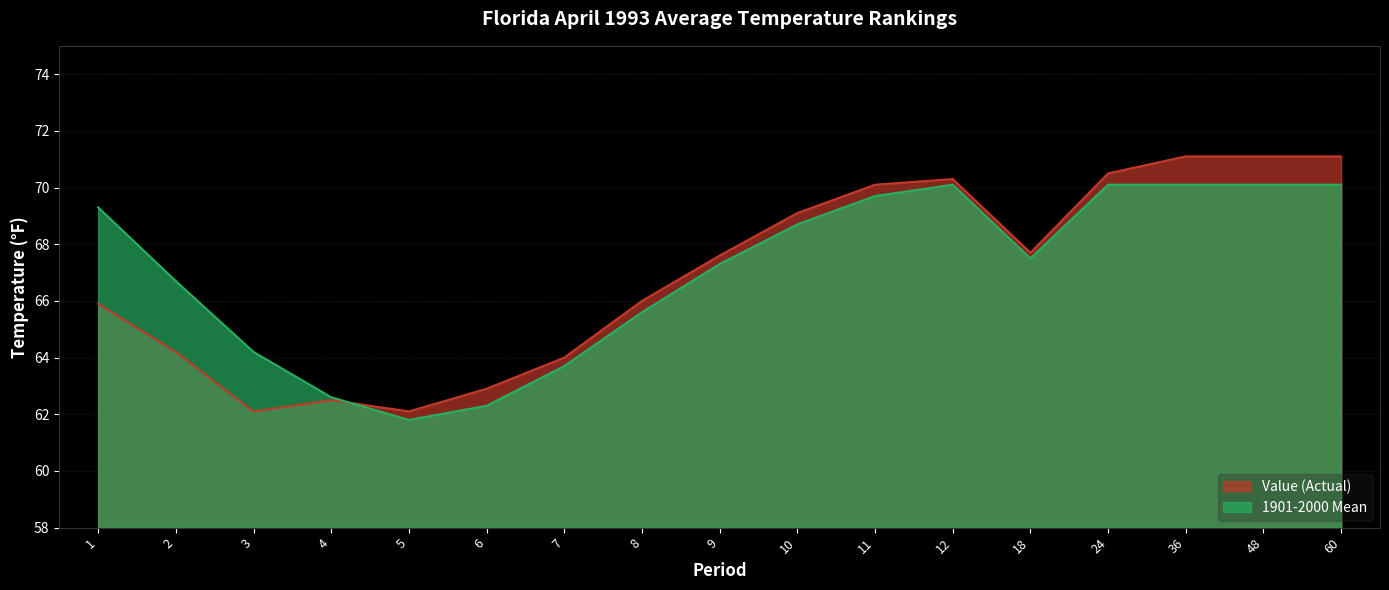

How many intersections are there between 1901-2000 Mean and Value?

1